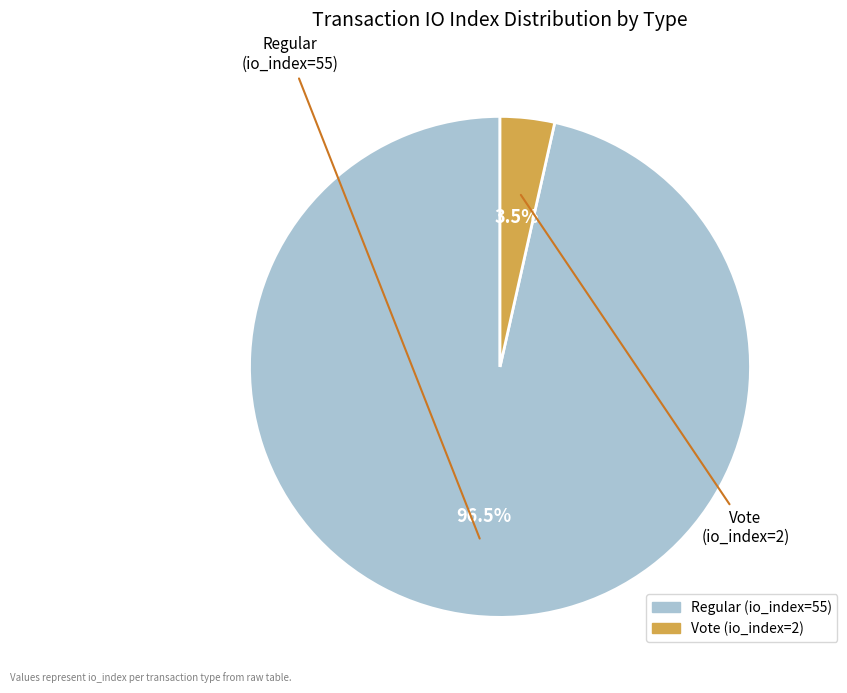

Does any single category account for the majority?

Yes